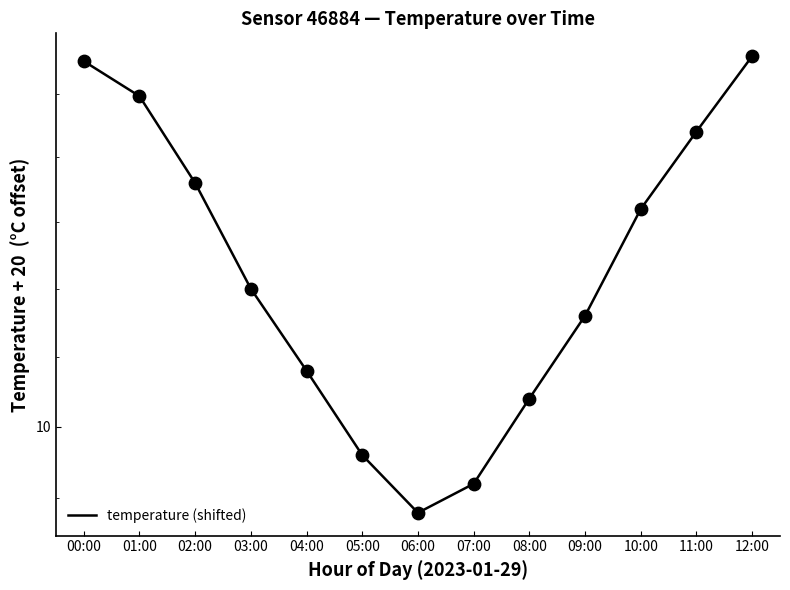

What is the change in value from 00:00 to 11:00?

-0.3